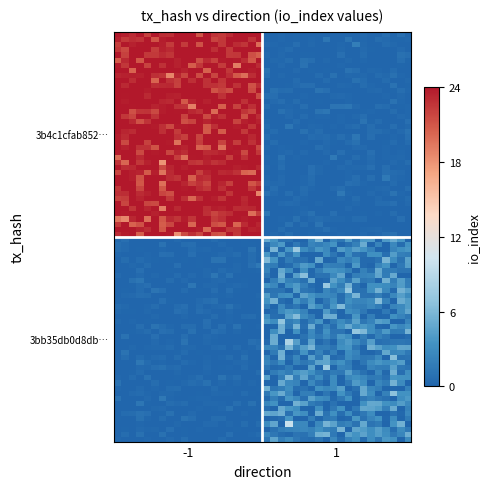

How many distinct data groups are displayed?

2